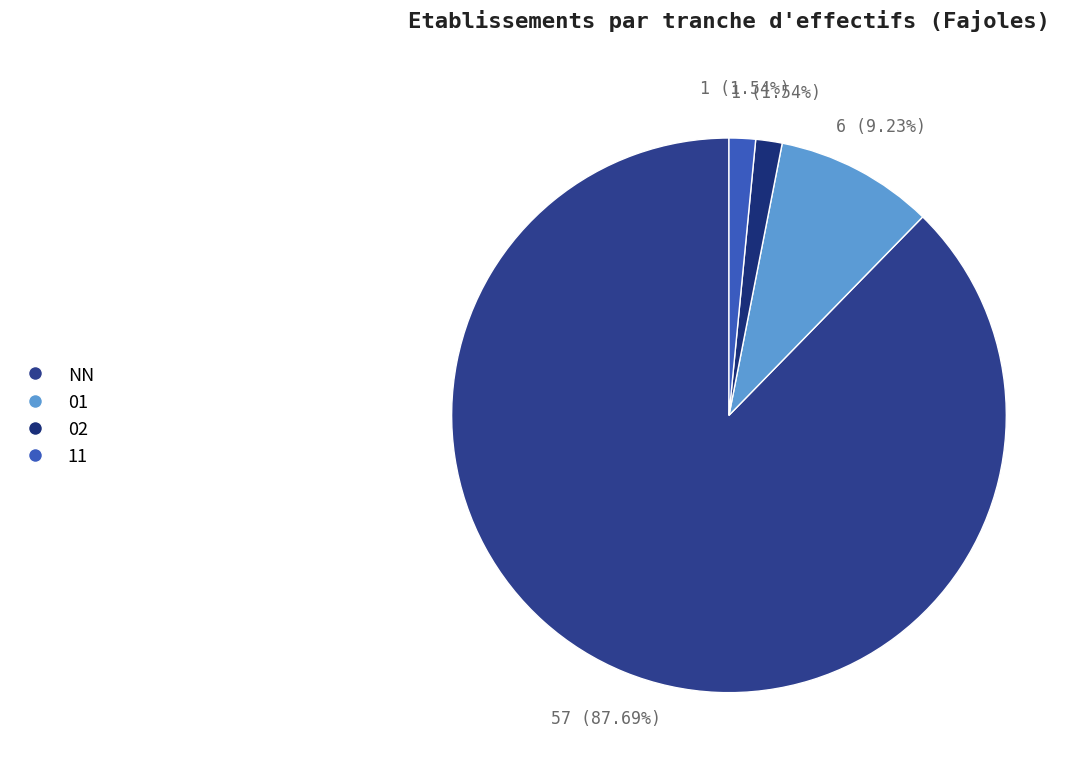

How many slices are in this pie chart?

4